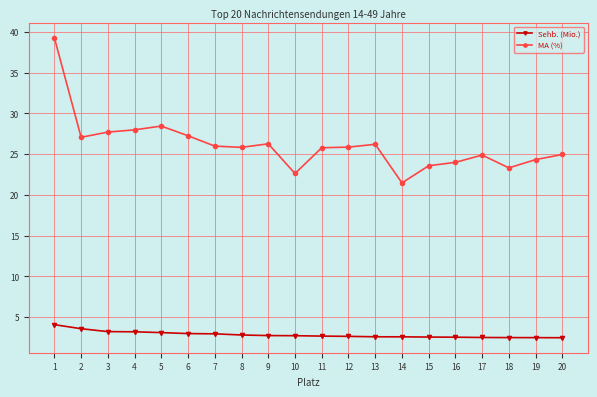

At 2, list the series in order from smallest to largest.

Sehb. (Mio.), MA (%)